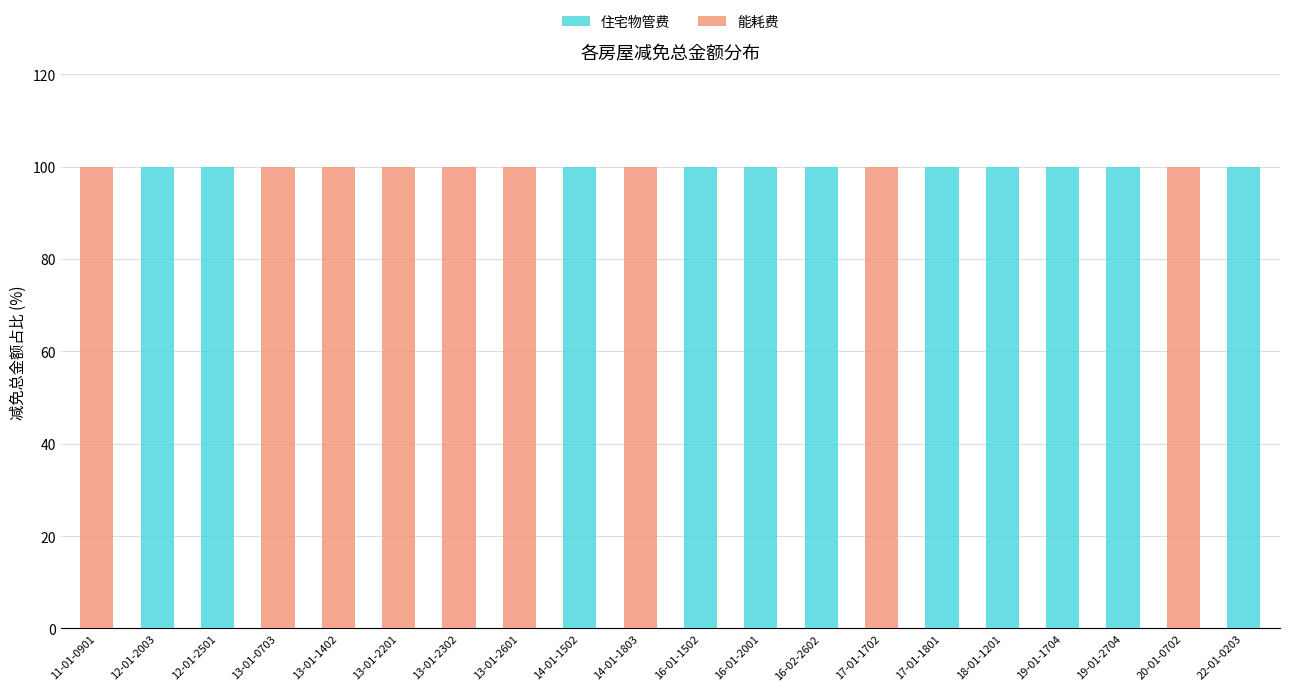

What is the maximum value for 住宅物管费?

100